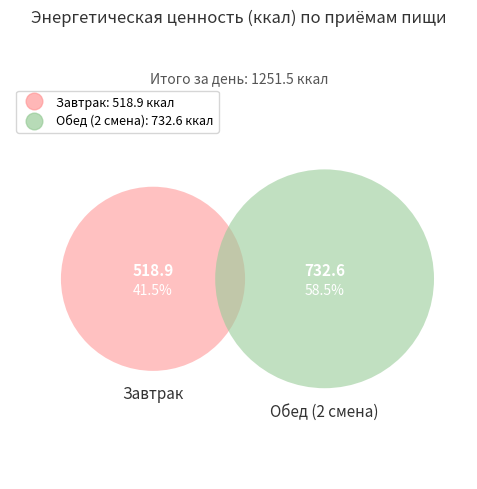

Is it true that Завтрак is 47% of the pie?

False